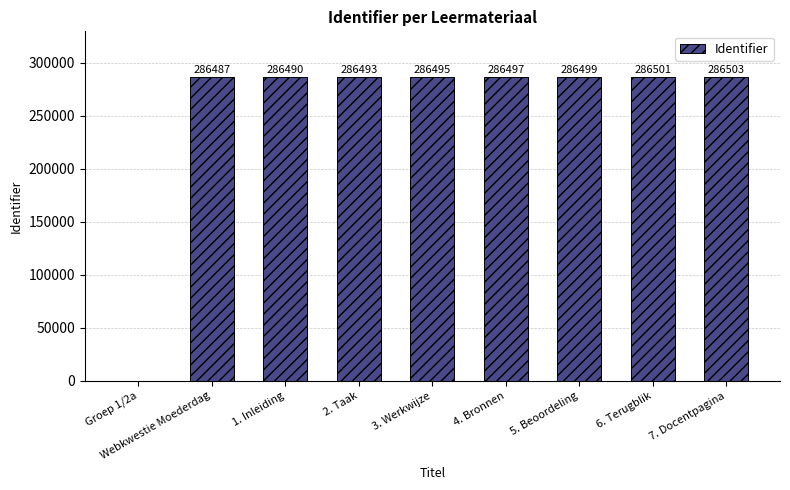

Between 7. Docentpagina and Webkwestie Moederdag, which is larger?

7. Docentpagina